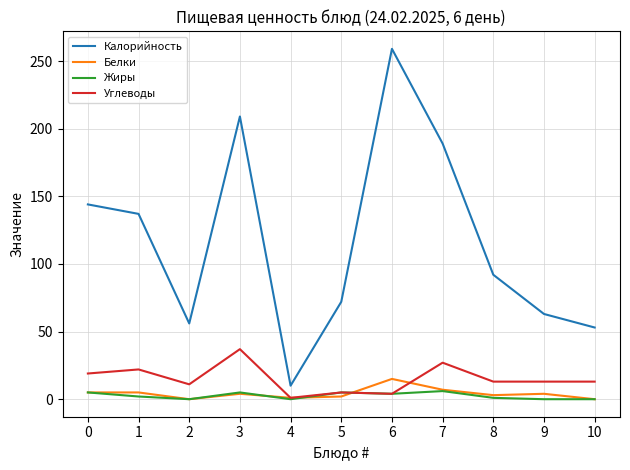

What is the spread (max minus min) of values at 0?

139